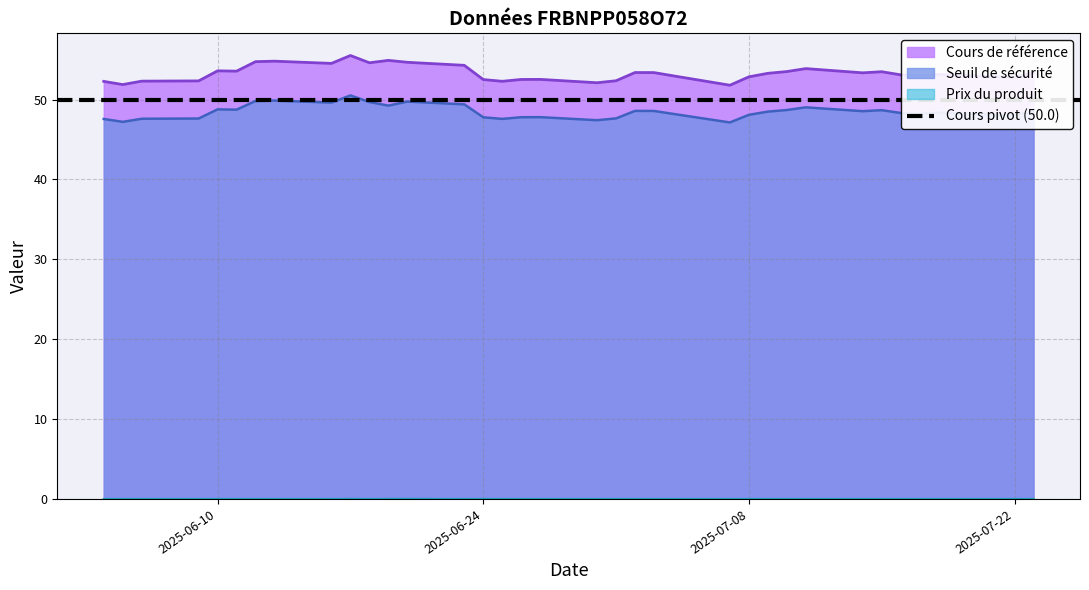

Rank the categories by Cours de référence value from lowest to highest.

2025-07-07, 2025-06-05, 2025-06-30, 2025-06-04, 2025-06-25, 2025-06-06, 2025-06-09, 2025-07-01, 2025-06-24, 2025-06-26, 2025-06-27, 2025-07-22, 2025-07-08, 2025-07-21, 2025-07-17, 2025-07-04, 2025-07-16, 2025-07-18, 2025-07-09, 2025-07-23, 2025-07-14, 2025-07-03, 2025-07-02, 2025-07-15, 2025-07-10, 2025-06-11, 2025-06-10, 2025-07-11, 2025-06-23, 2025-06-16, 2025-06-18, 2025-06-20, 2025-06-12, 2025-06-13, 2025-06-19, 2025-06-17